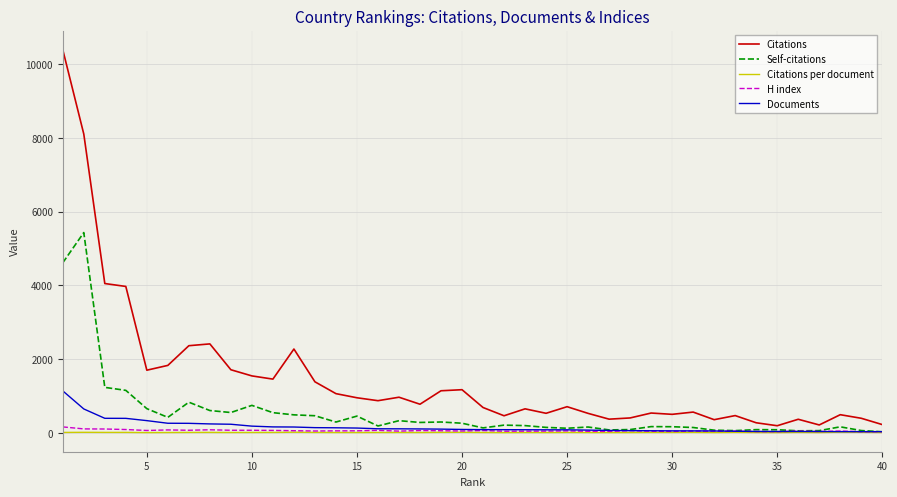

What is the smallest value displayed?

5.2